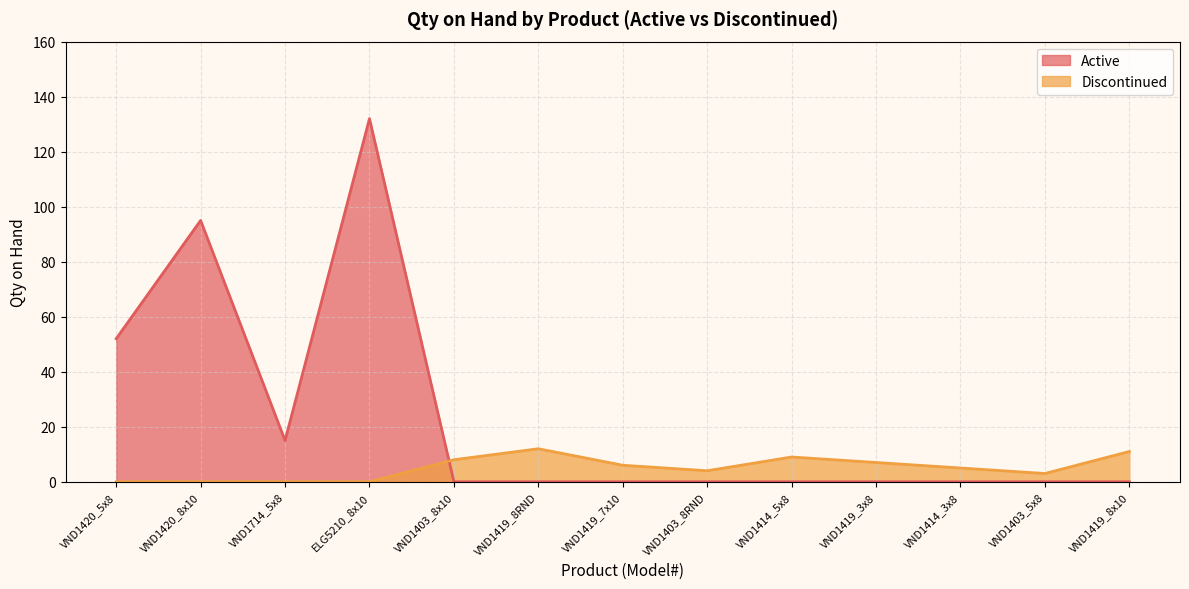

Does the chart display data point markers on the line(s)?

No